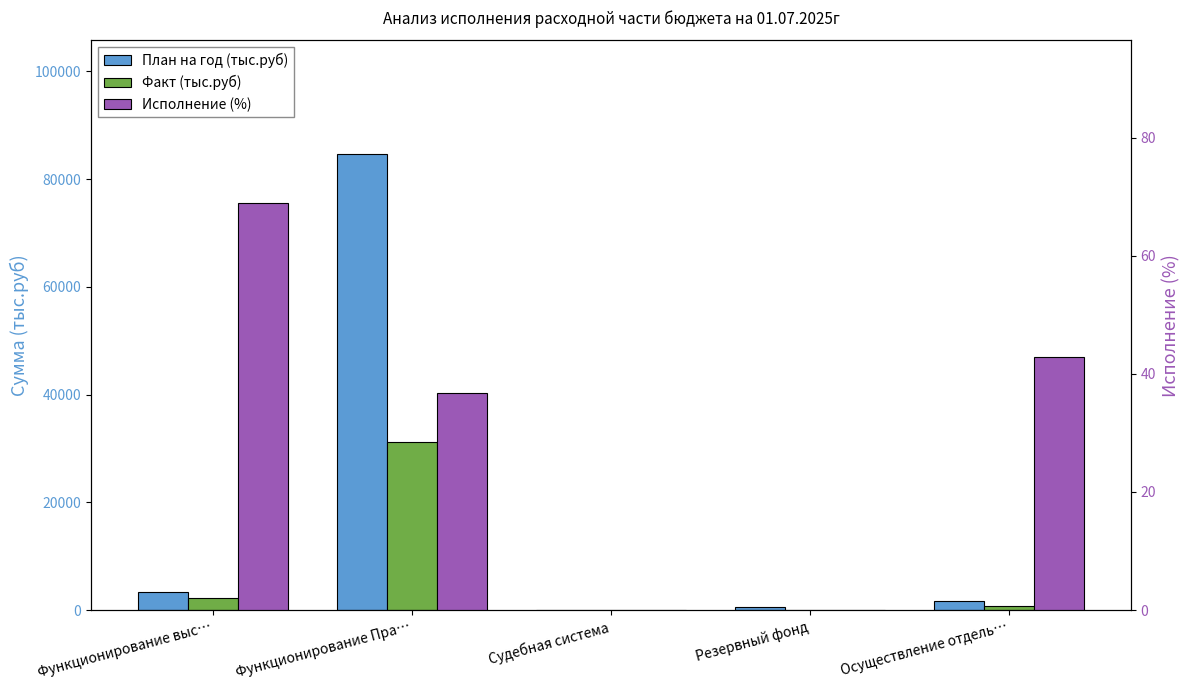

Reading right to left, list all the values displayed in this chart.

План на год (тыс.руб): Осуществление отдель…=1687.2	Резервный фонд=500.0	Судебная система=4.2	Функционирование Пра…=84615.3	Функционирование выс…=3300.0
Факт (тыс.руб): Осуществление отдель…=721.6	Резервный фонд=0.0	Судебная система=0.0	Функционирование Пра…=31150.5	Функционирование выс…=2273.2
Исполнение (%): Осуществление отдель…=42.8	Резервный фонд=0.0	Судебная система=0.0	Функционирование Пра…=36.8	Функционирование выс…=68.9